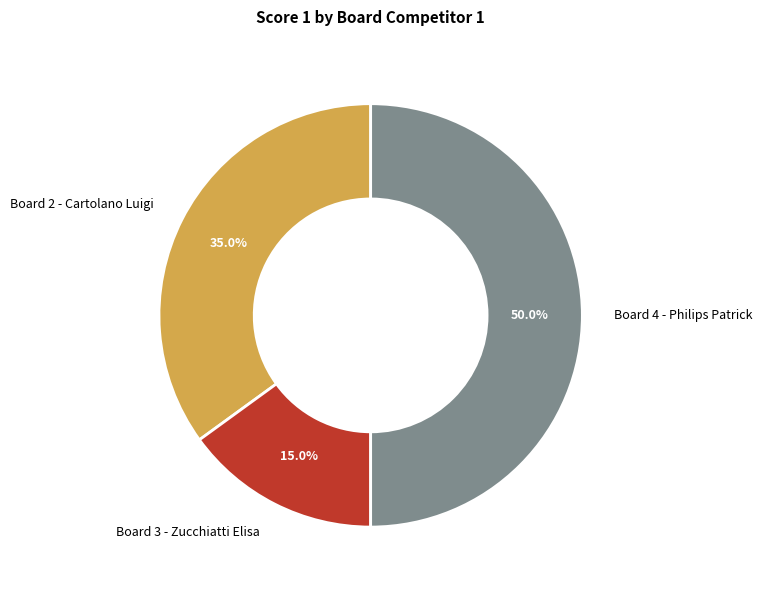

Which slice is the smallest?

Board 3 - Zucchiatti Elisa